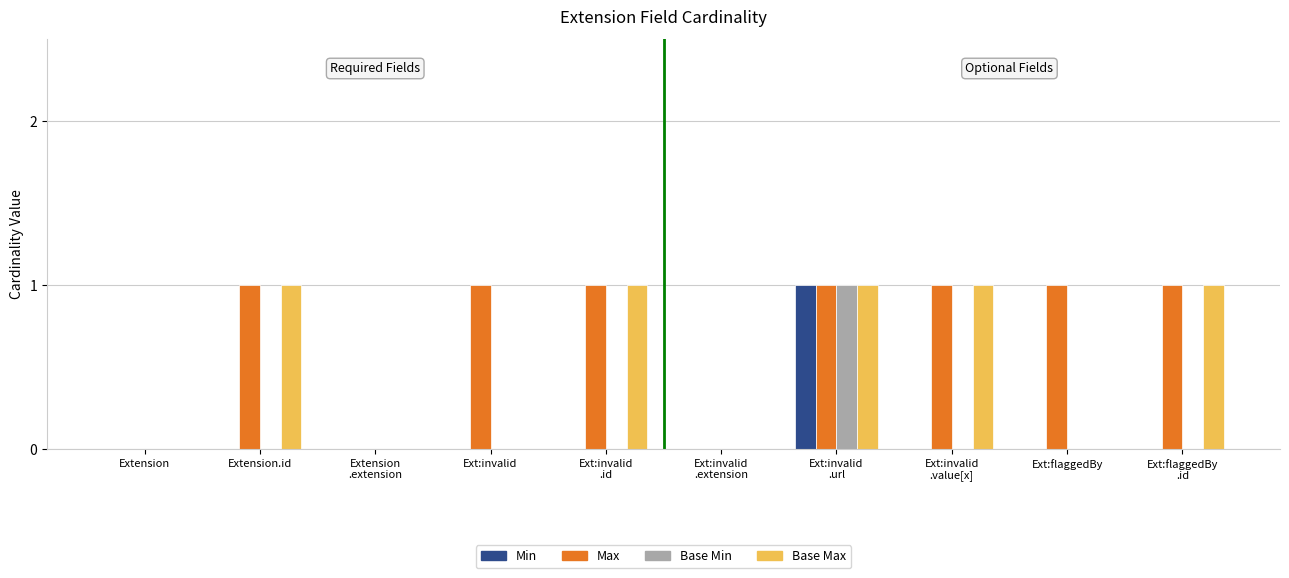

Reading left to right, transcribe all the data shown in this chart.

Min: Extension=0	Extension.id=0	Extension
.extension=0	Ext:invalid=0	Ext:invalid
.id=0	Ext:invalid
.extension=0	Ext:invalid
.url=1	Ext:invalid
.value[x]=0	Ext:flaggedBy=0	Ext:flaggedBy
.id=0
Max: Extension=0	Extension.id=1	Extension
.extension=0	Ext:invalid=1	Ext:invalid
.id=1	Ext:invalid
.extension=0	Ext:invalid
.url=1	Ext:invalid
.value[x]=1	Ext:flaggedBy=1	Ext:flaggedBy
.id=1
Base Min: Extension=0	Extension.id=0	Extension
.extension=0	Ext:invalid=0	Ext:invalid
.id=0	Ext:invalid
.extension=0	Ext:invalid
.url=1	Ext:invalid
.value[x]=0	Ext:flaggedBy=0	Ext:flaggedBy
.id=0
Base Max: Extension=0	Extension.id=1	Extension
.extension=0	Ext:invalid=0	Ext:invalid
.id=1	Ext:invalid
.extension=0	Ext:invalid
.url=1	Ext:invalid
.value[x]=1	Ext:flaggedBy=0	Ext:flaggedBy
.id=1